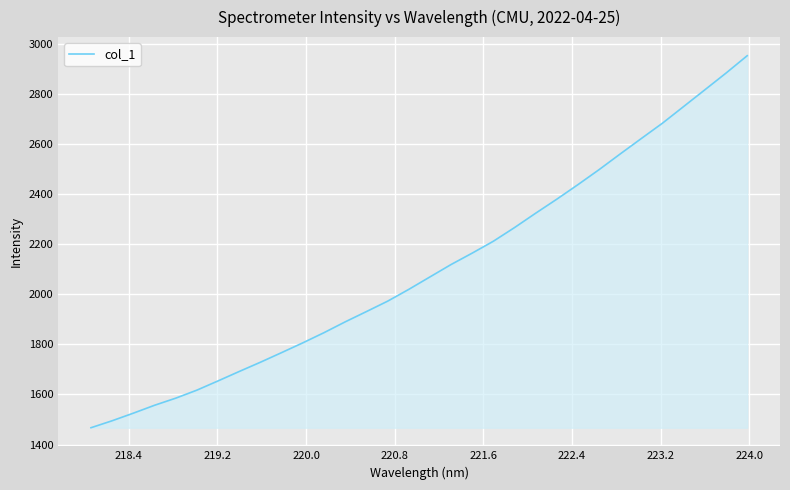

Reading right to left, extract all data points from this chart.

2954.1	2884.8	2818.0	2751.4	2684.9	2623.6	2561.7	2499.0	2438.9	2380.8	2324.7	2267.2	2212.6	2165.1	2119.4	2069.8	2020.0	1972.8	1931.3	1890.3	1847.1	1806.5	1767.5	1729.0	1692.1	1654.4	1617.4	1585.3	1556.9	1525.3	1495.0	1467.1